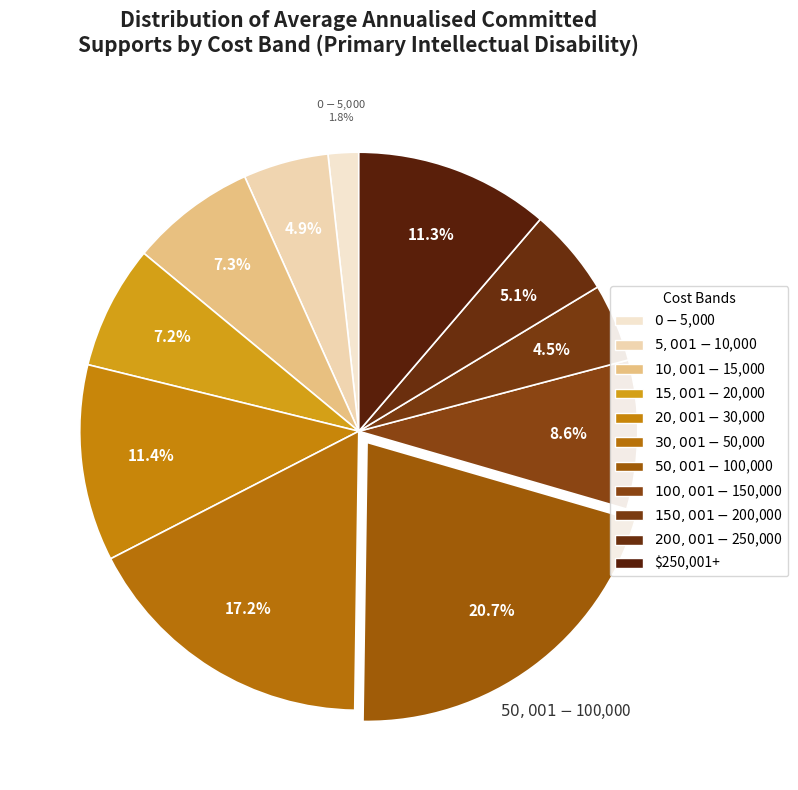

How many segments does this pie chart have?

11